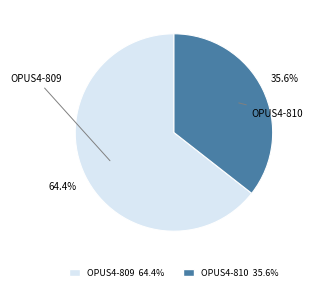

Combined, what portion of the pie is OPUS4-810 and OPUS4-809?

100.0%